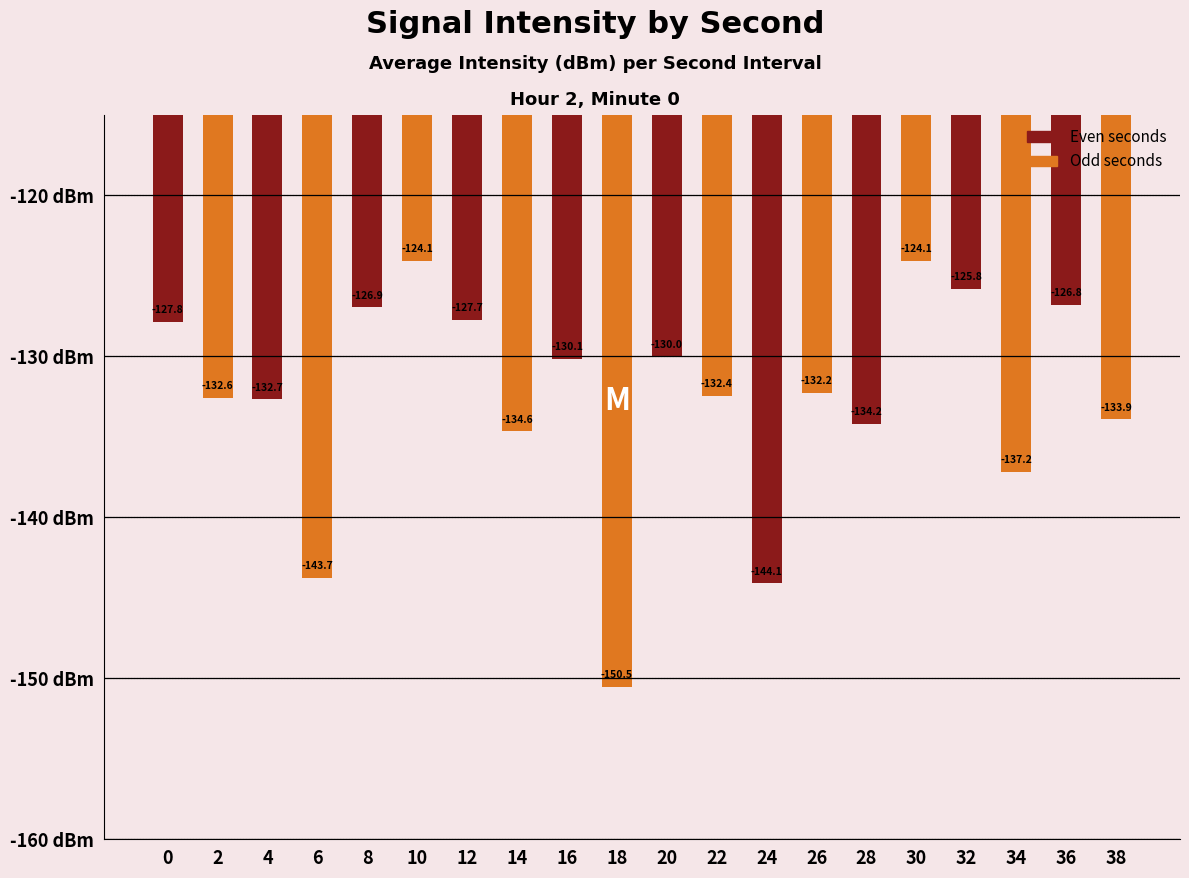

What is the greatest value displayed?

-124.1